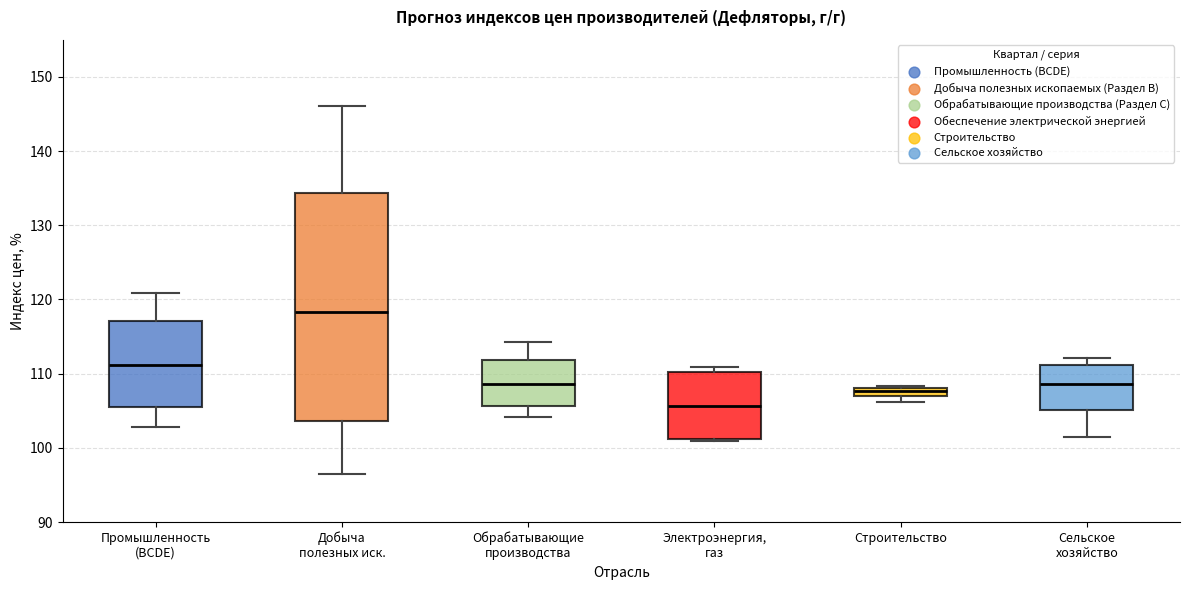

Where does the median line of the box for Добыча полезных иск. sit on the y-axis? The values are not printed on the chart, so give them approximately, as read against the axis.

118